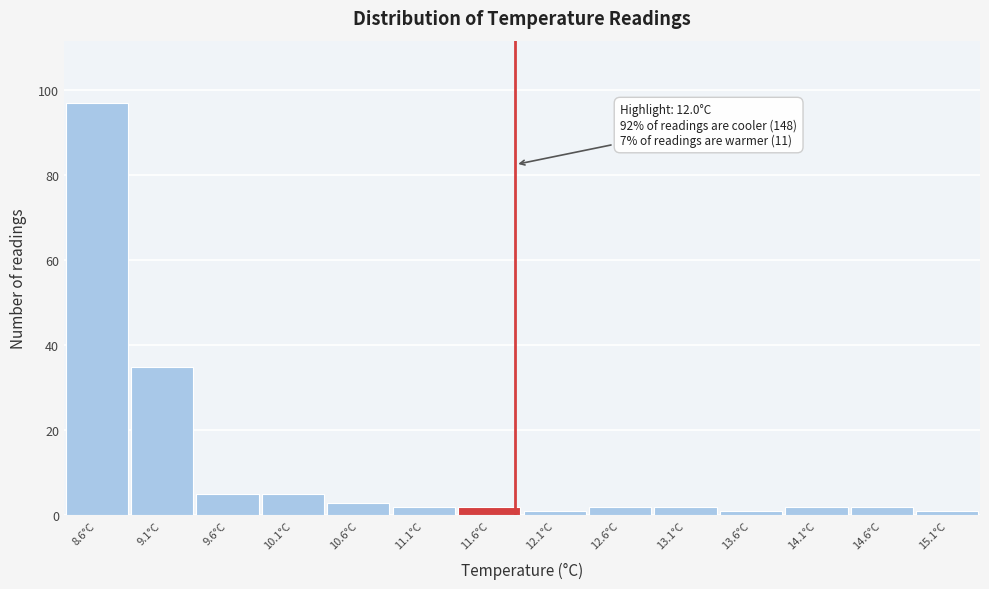

Reading left to right, what are all the values shown in this chart?

97	35	5	5	3	2	2	1	2	2	1	2	2	1